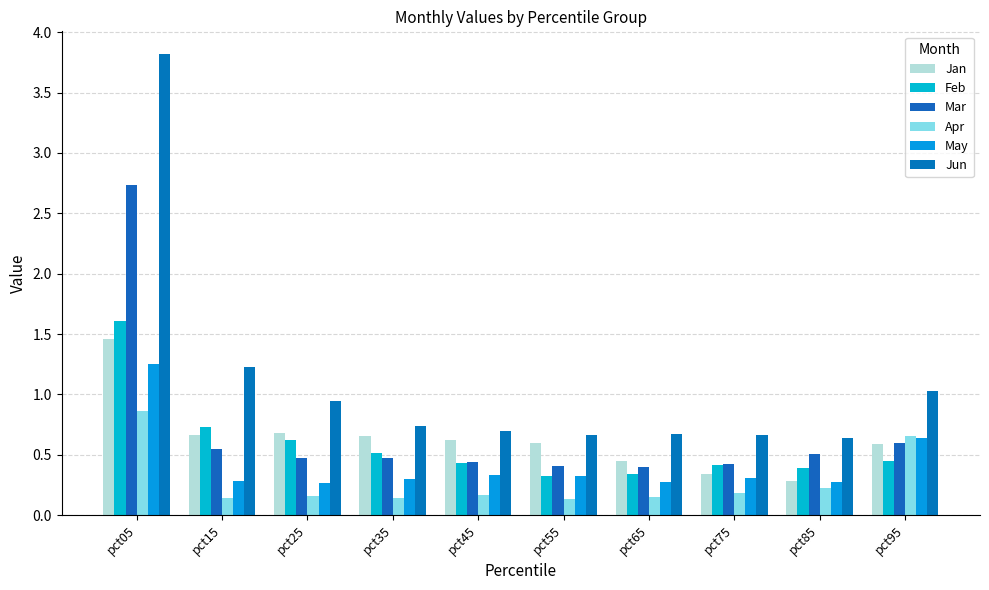

Count the number of data series in this chart.

6